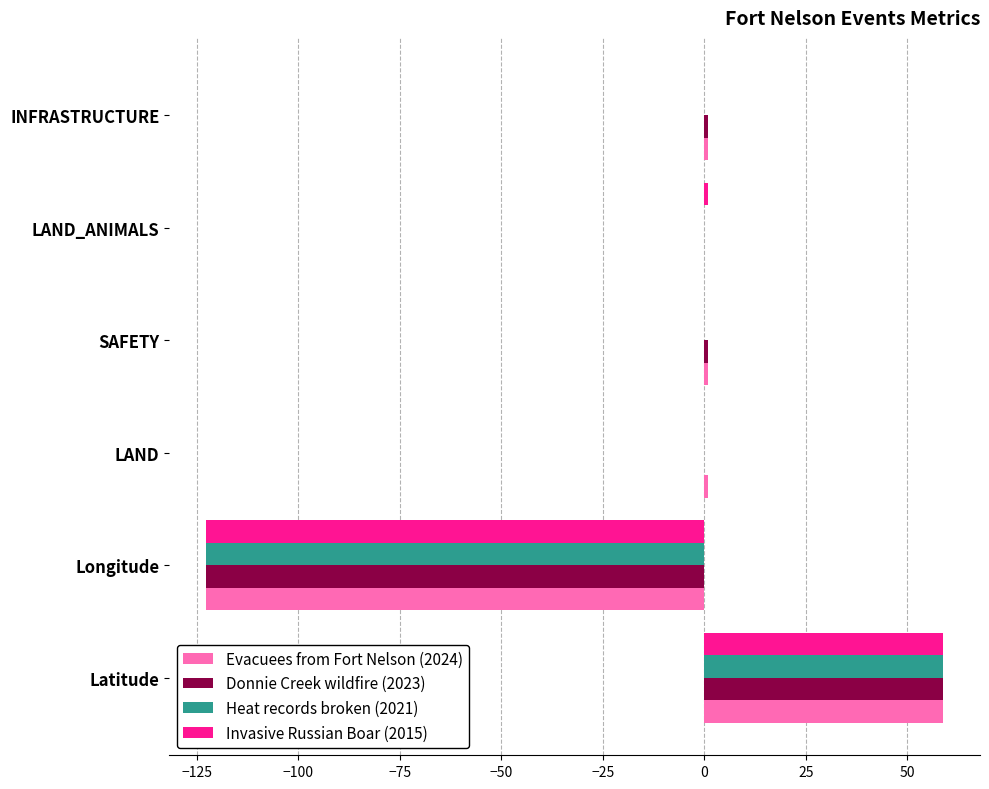

Count the number of categories in the chart.

6